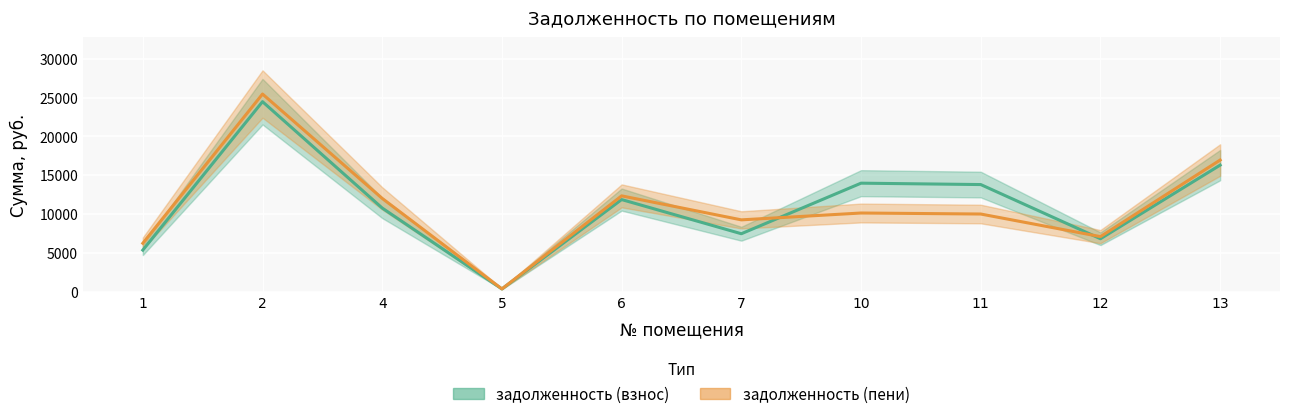

How many intersections are there between задолженность (взнос) and задолженность (пени)?

2